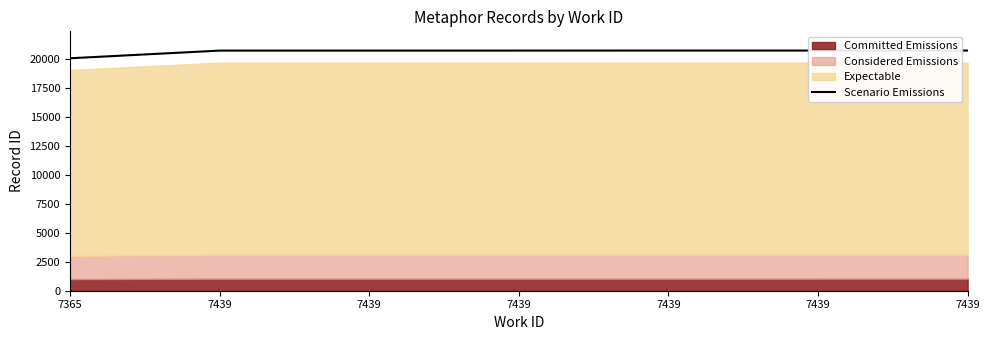

Which has a higher value, 7439 or 7439?

7439